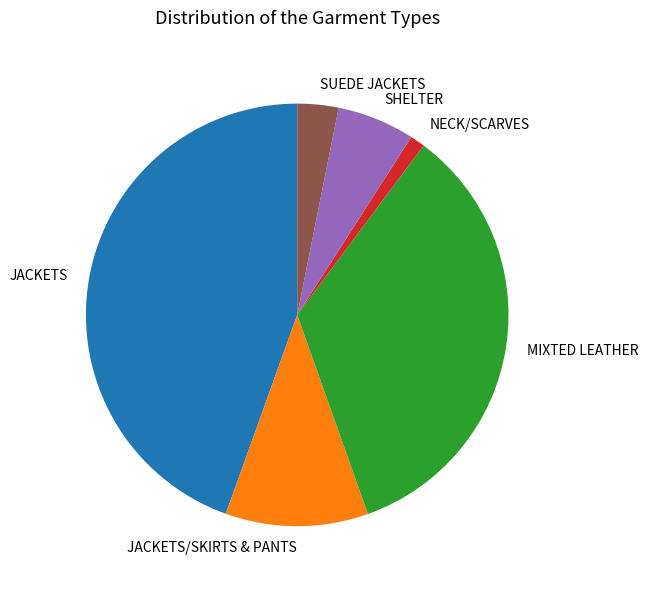

What is the smallest slice in the pie chart?

NECK/SCARVES